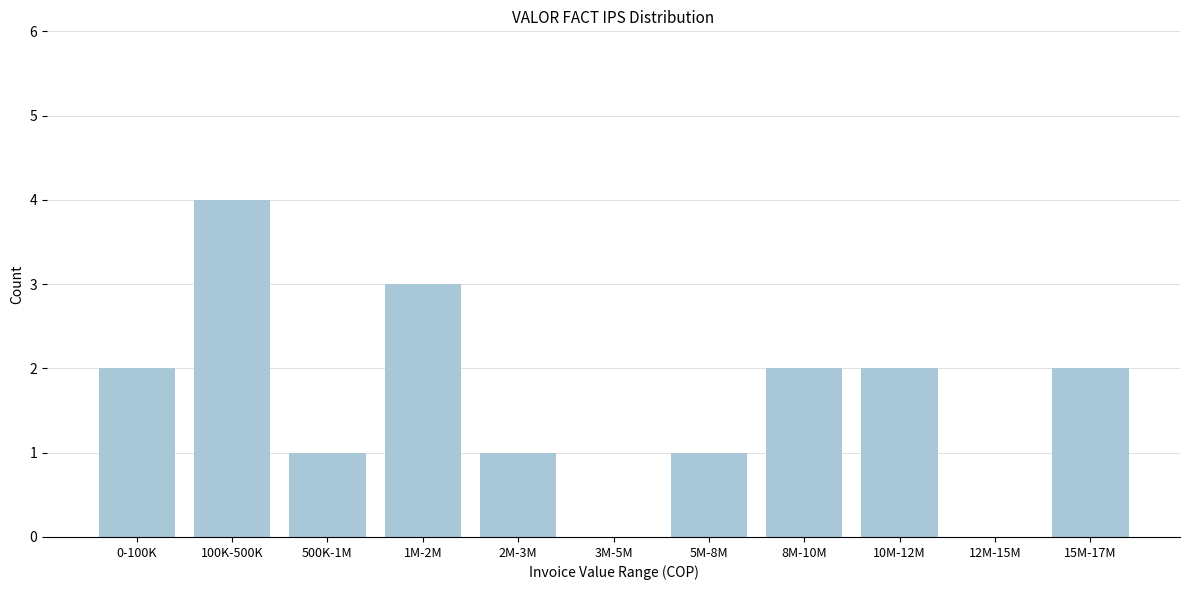

Reading right to left, extract all data points from this chart.

15M-17M=2	12M-15M=0	10M-12M=2	8M-10M=2	5M-8M=1	3M-5M=0	2M-3M=1	1M-2M=3	500K-1M=1	100K-500K=4	0-100K=2